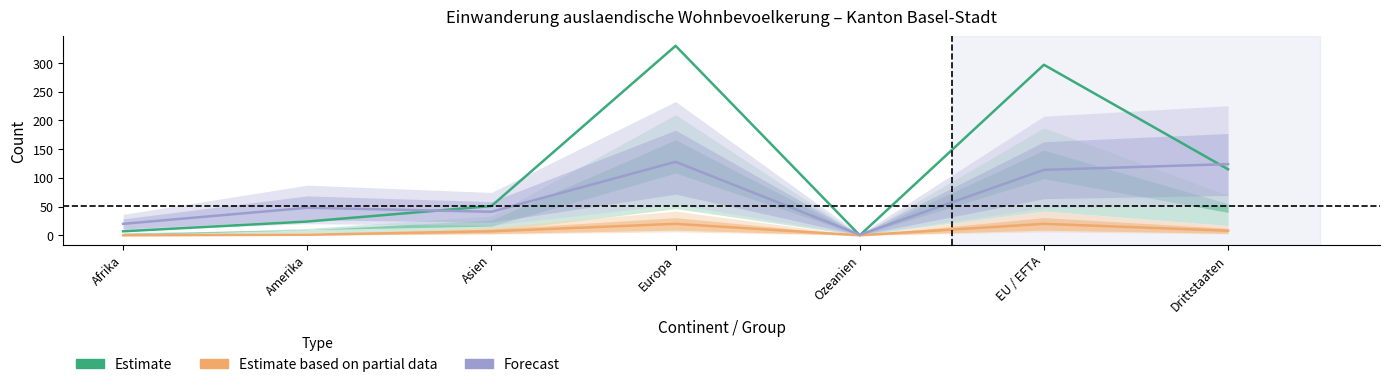

Reading left to right, transcribe all the data shown in this chart.

Estimate: Afrika=7	Amerika=24	Asien=51	Europa=330	Ozeanien=0	EU / EFTA=297	Drittstaaten=115
Estimate based on partial data: Afrika=0	Amerika=1	Asien=7	Europa=20	Ozeanien=0	EU / EFTA=20	Drittstaaten=8
Forecast: Afrika=20	Amerika=48	Asien=41	Europa=128	Ozeanien=1	EU / EFTA=114	Drittstaaten=124